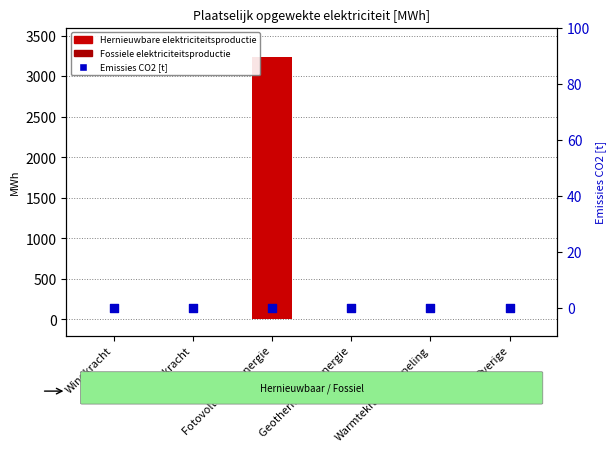

What are all the series names shown in the legend?

Hernieuwbare elektriciteitsproductie, Fossiele elektriciteitsproductie, Emissies CO2 [t]